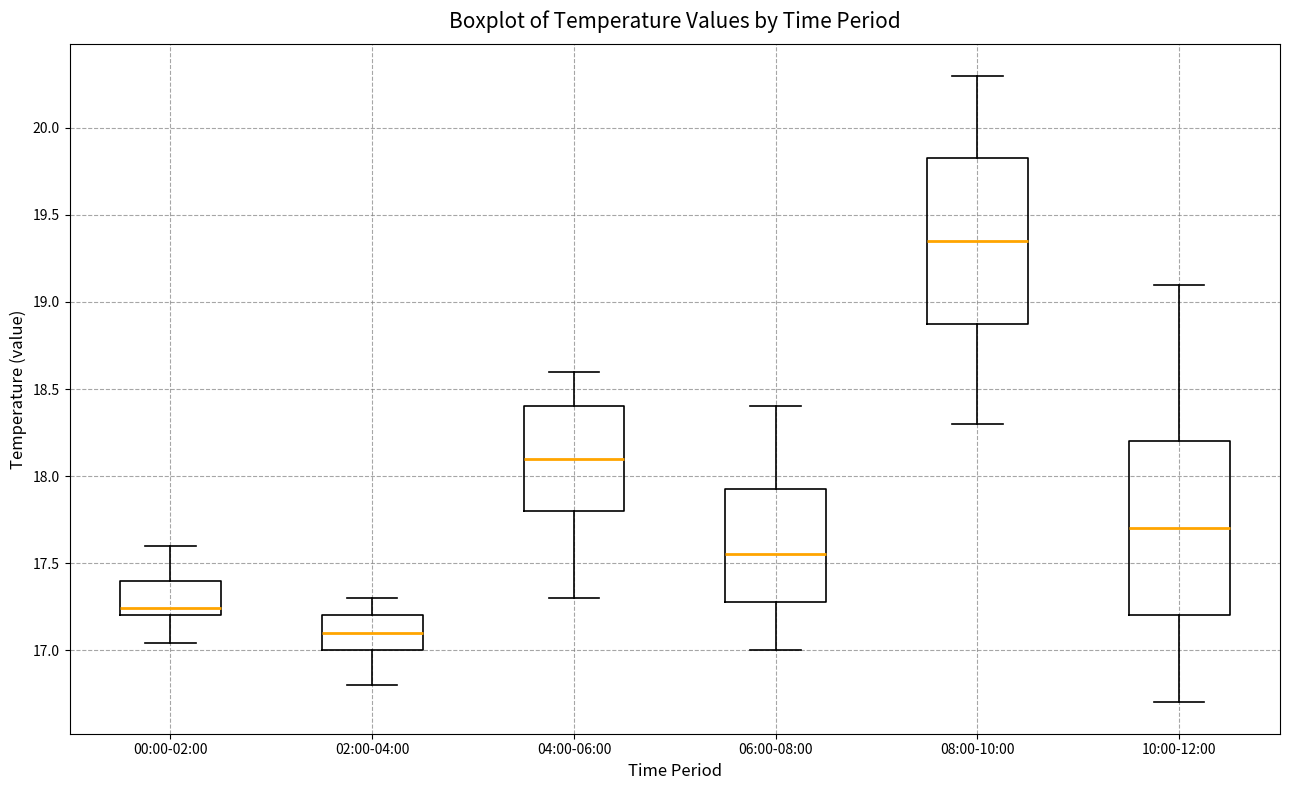

Which box has the highest median line?

08:00-10:00